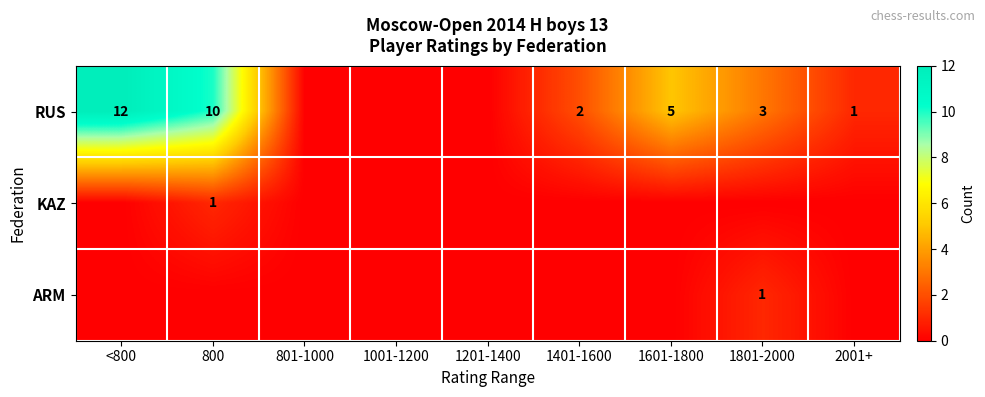

What is the difference between the RUS values at 800 and 2001+?

9